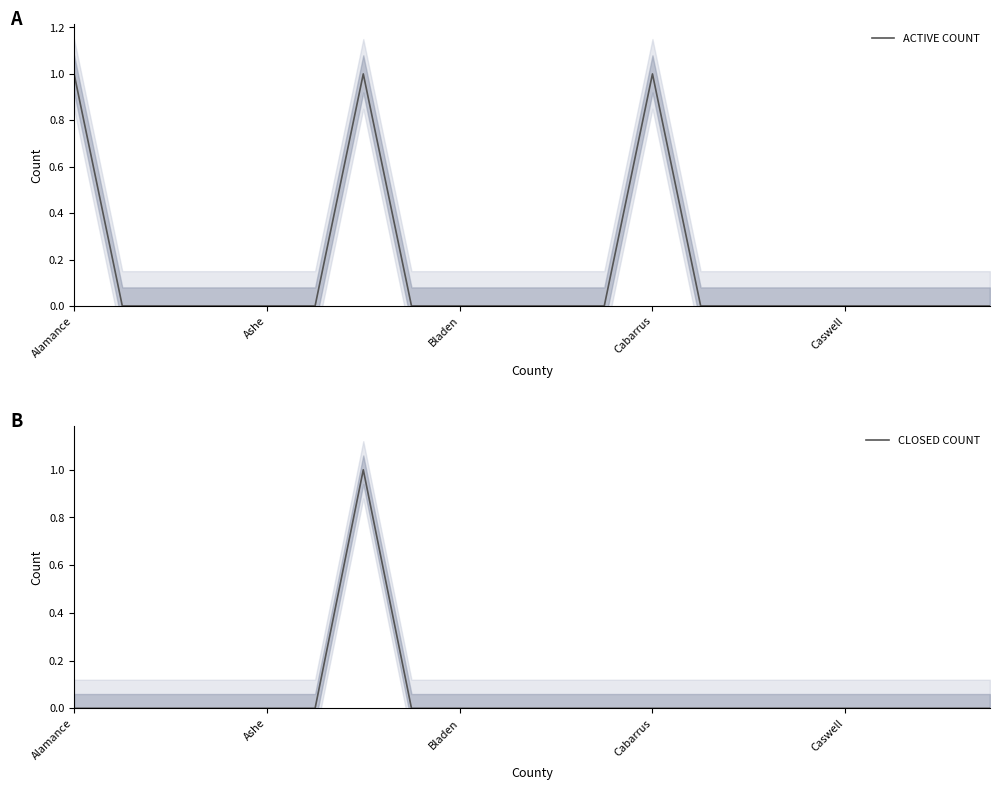

True or false: CLOSED COUNT and ACTIVE COUNT intersect in this chart.

False